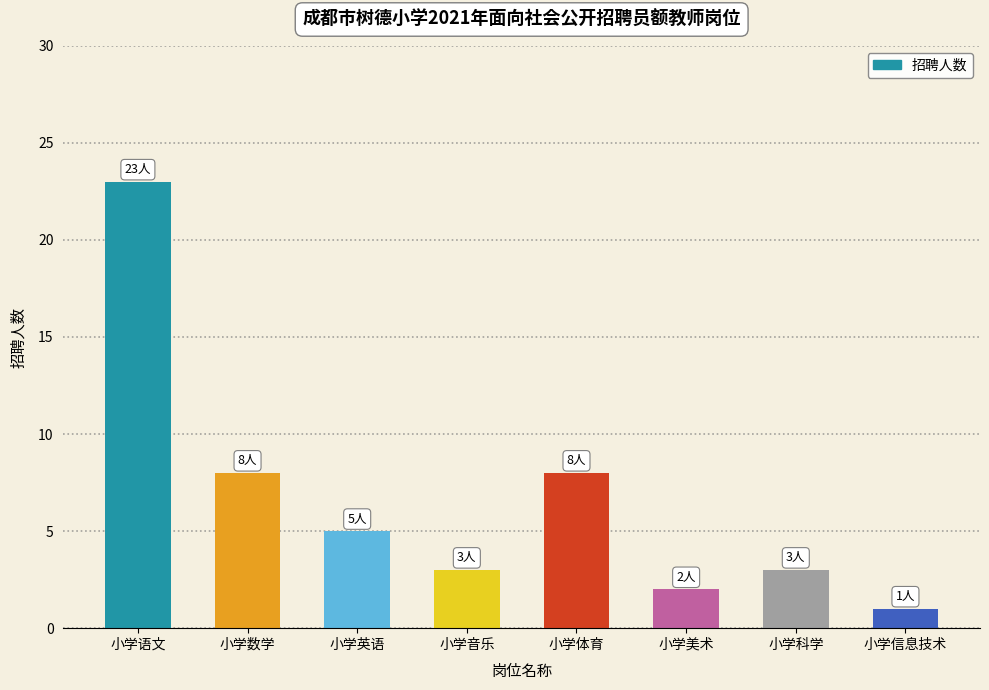

At which label does the data first exceed 5?

小学语文